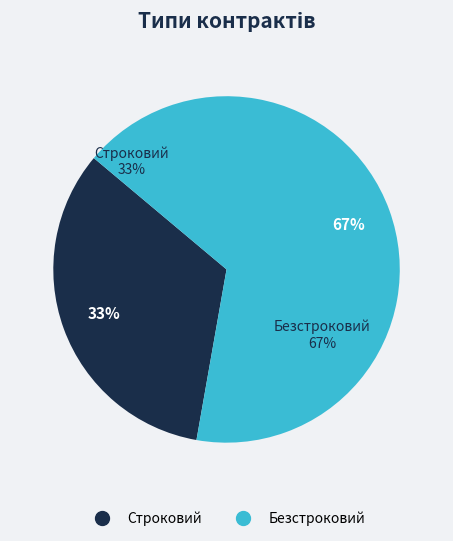

What is the total percentage of Безстроковий and Строковий?

100.0%